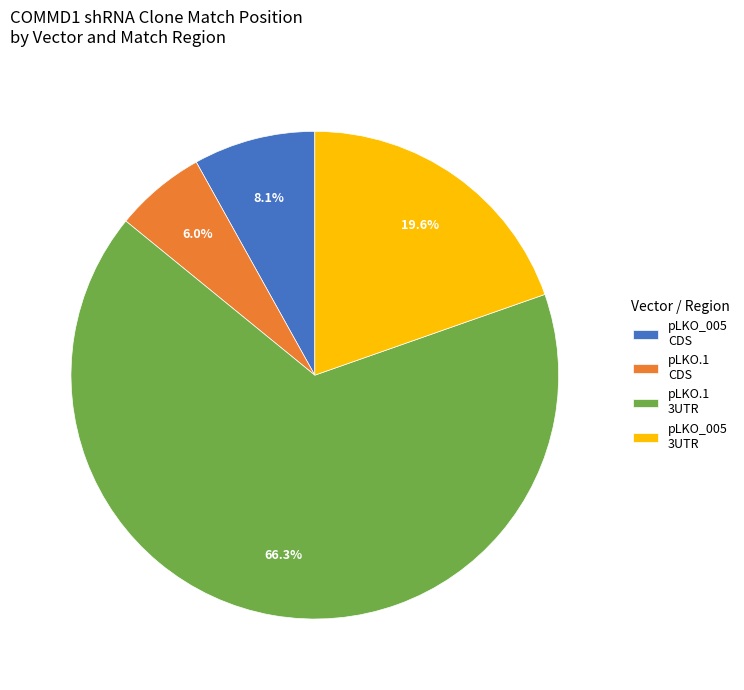

What is the ratio of the value at pLKO.1 3UTR to the value at pLKO_005 3UTR?

3.4